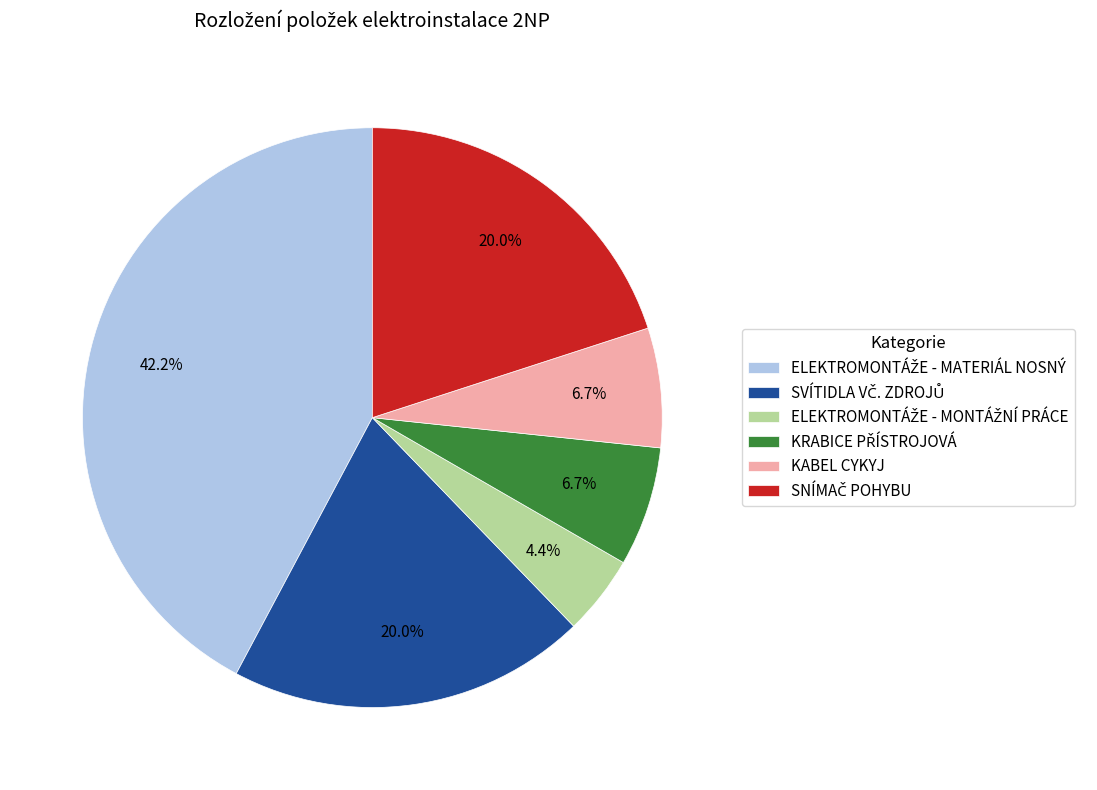

Does any single category account for the majority?

No